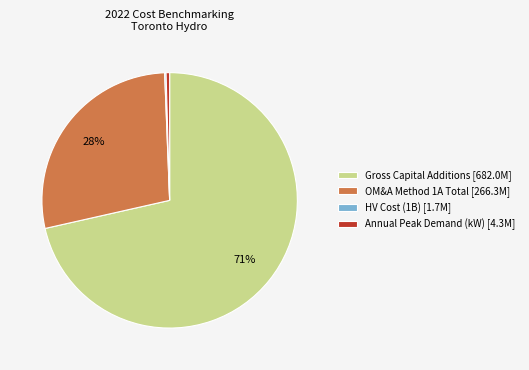

Which category accounts for the majority?

Gross Capital Additions [682.0M]